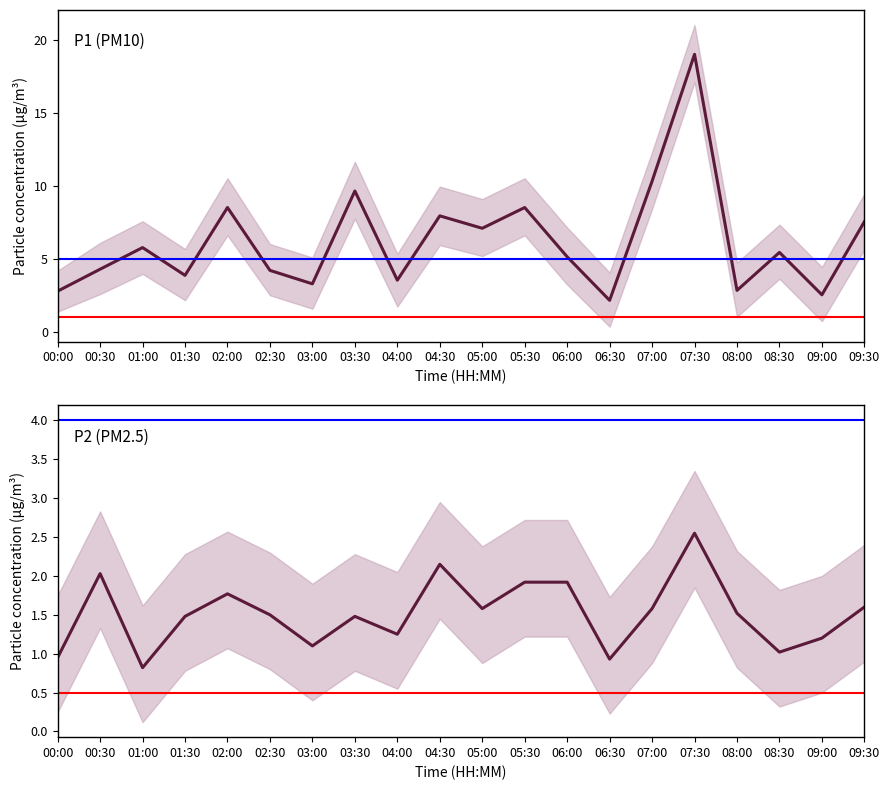

At how many categories does at least one series exceed 3?

16